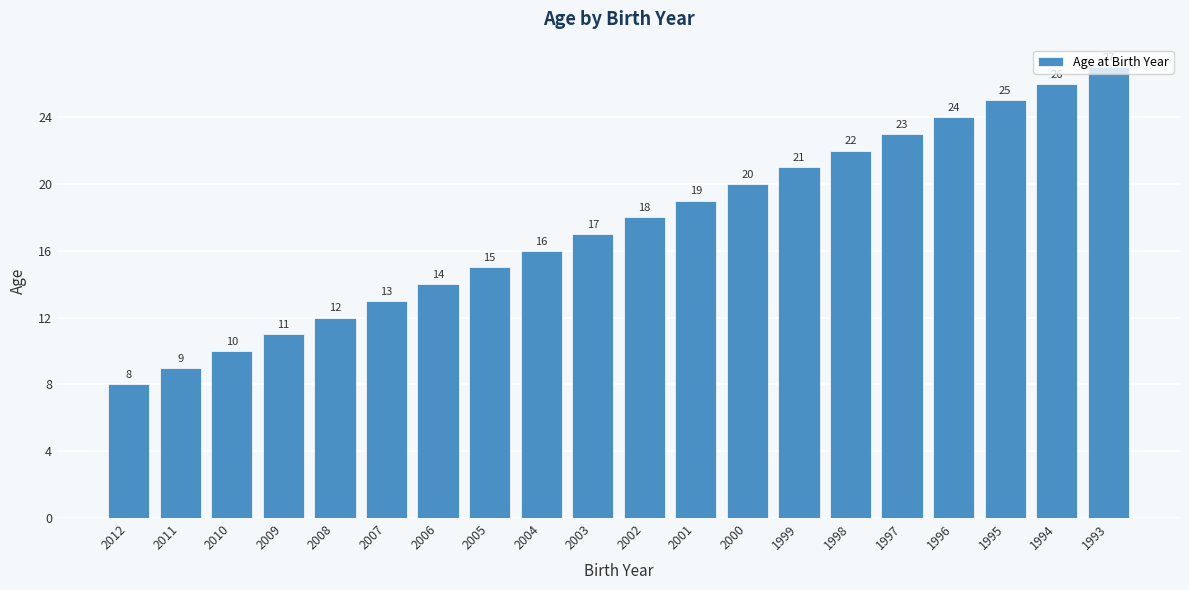

How many values are below 18?

10